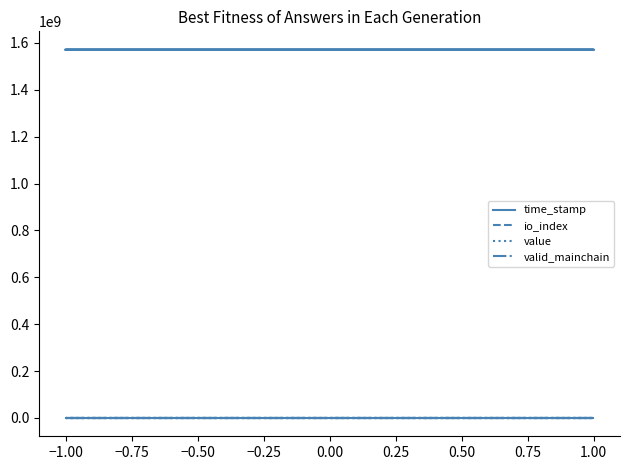

What is the total value across all series at 1.00?

1570880180.2